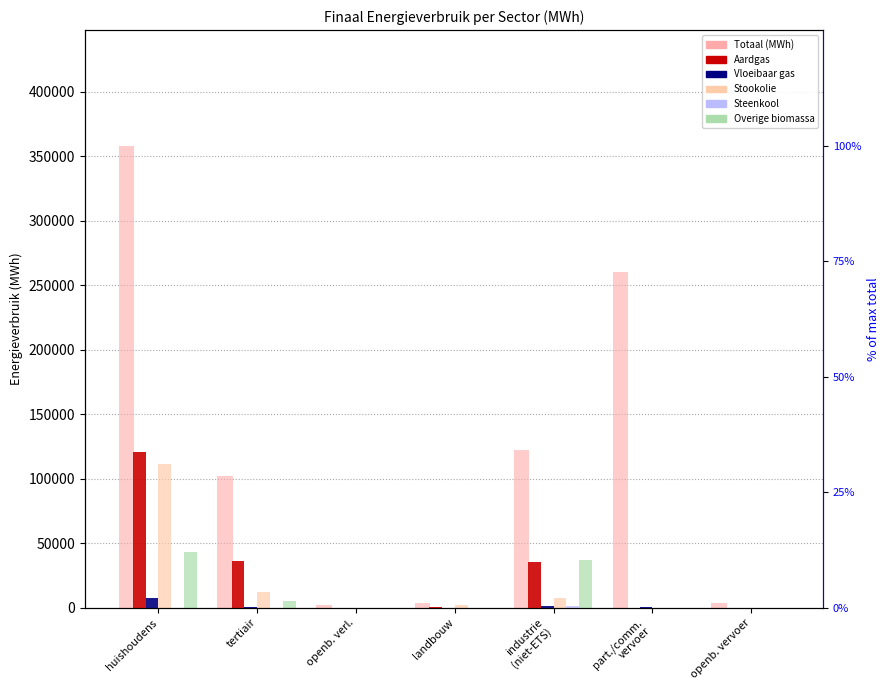

Is the value of Steenkool at openb. verl. greater than the value of Overige biomassa at landbouw?

No